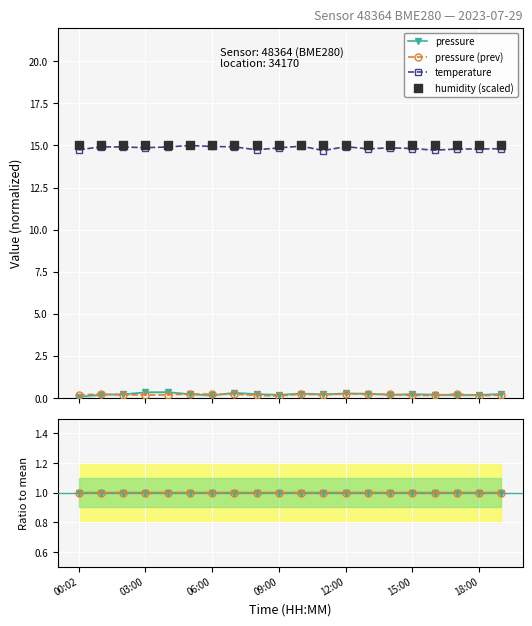

Which series has the largest Y range (max minus min)?

temperature